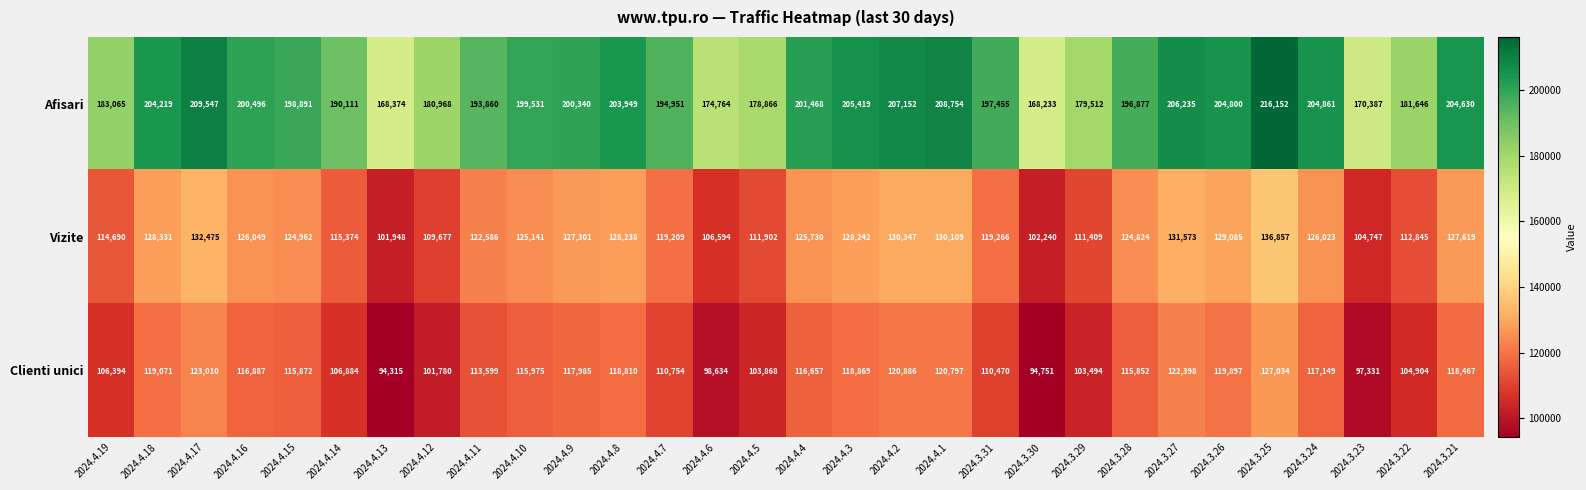

Read the Afisari value at 2024.4.13, to the nearest 100.

168400